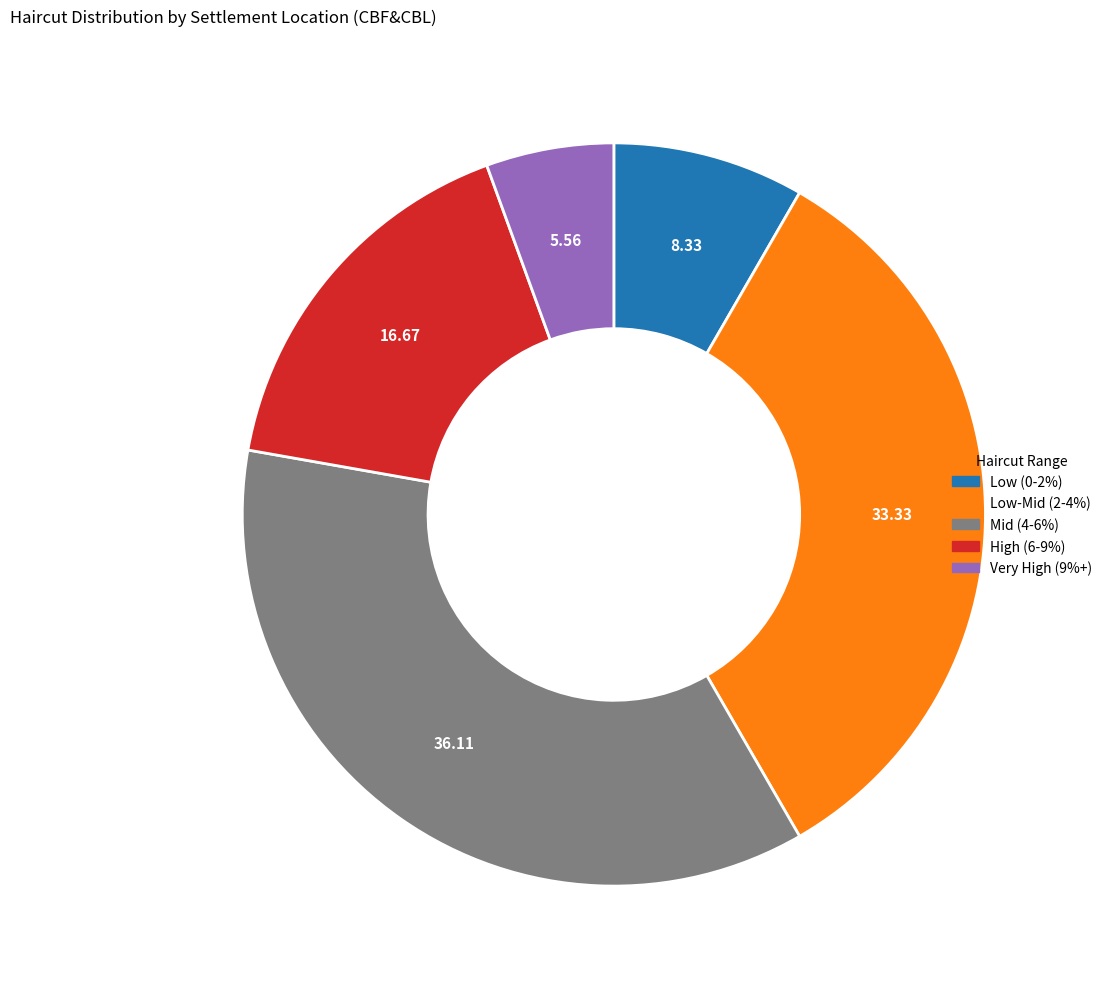

Count the number of slices in the pie.

5